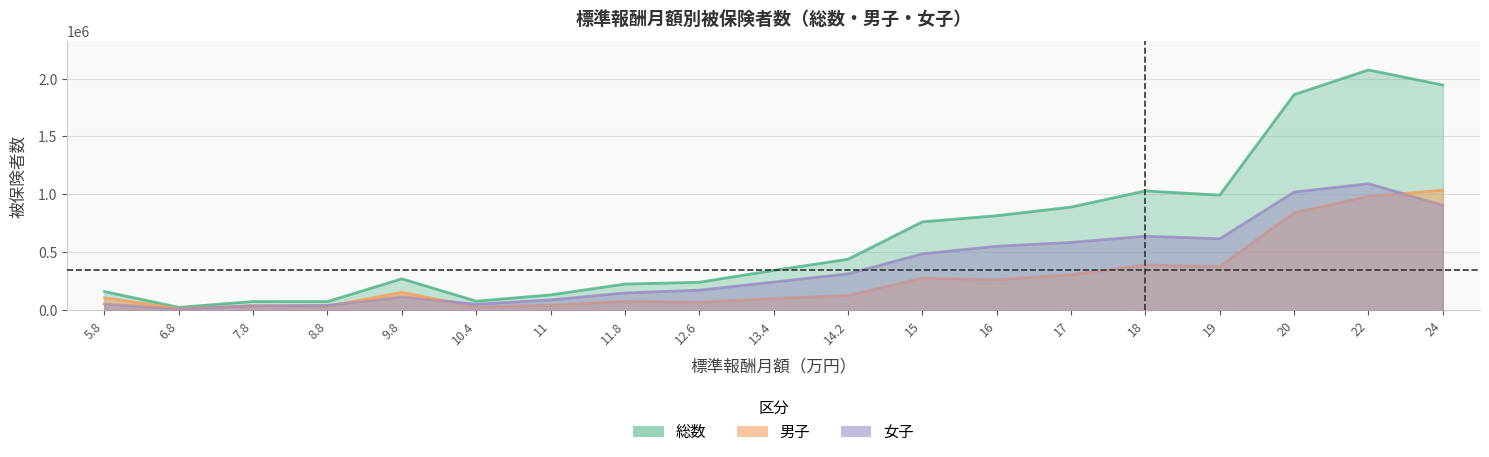

At which category does the chart reach its peak across all series?

22